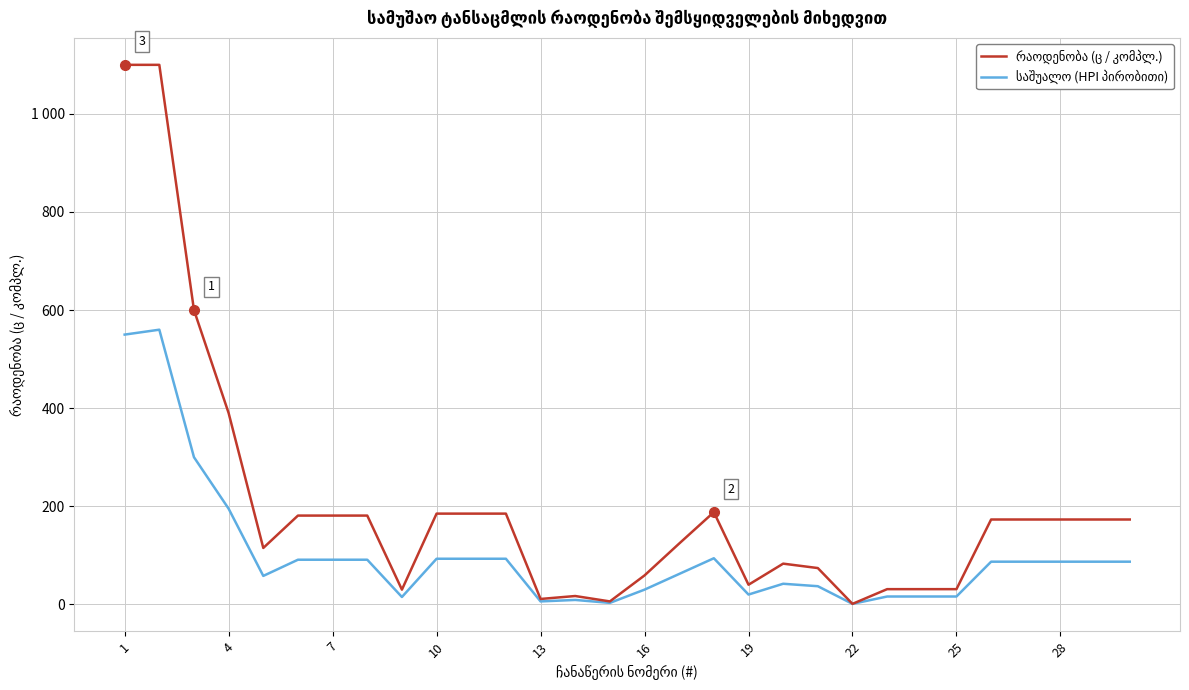

What is the value of the რაოდენობა (ც / კომპლ.) point at the 9th from the left?

30